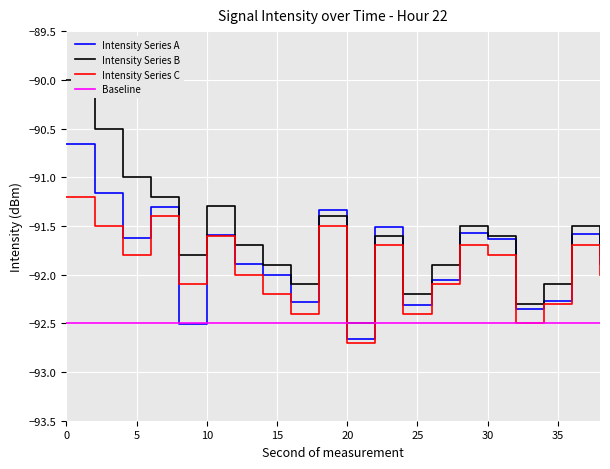

In Intensity Series B, how many points are higher than both neighbors (excluding endpoints)?

5